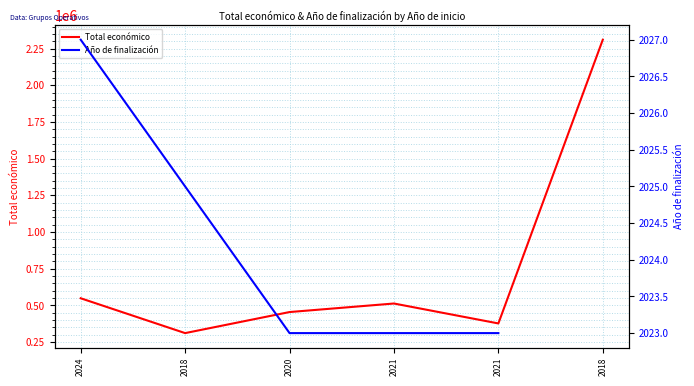

Does the chart display data point markers on the line(s)?

No